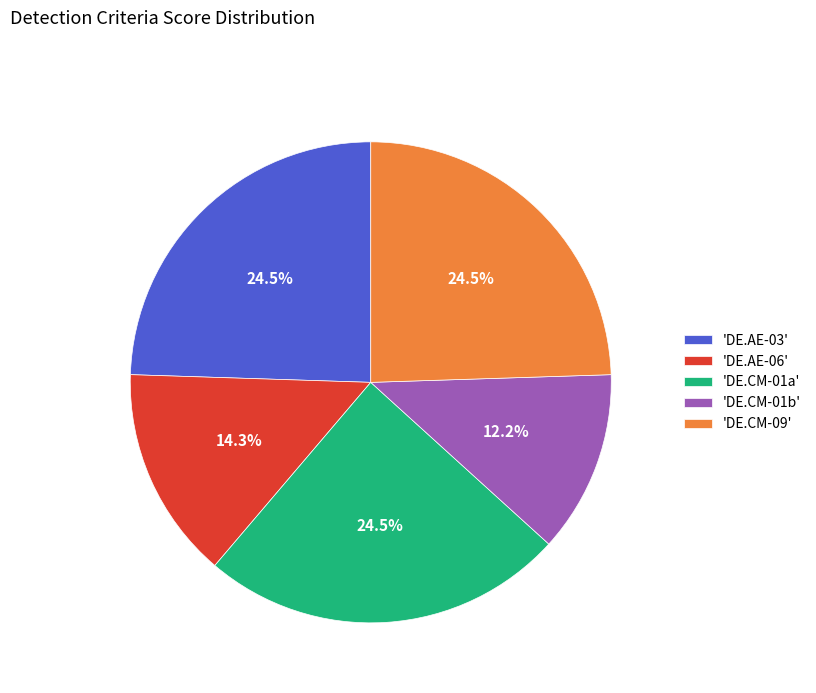

Which has a higher value, 'DE.CM-09' or 'DE.AE-06'?

'DE.CM-09'